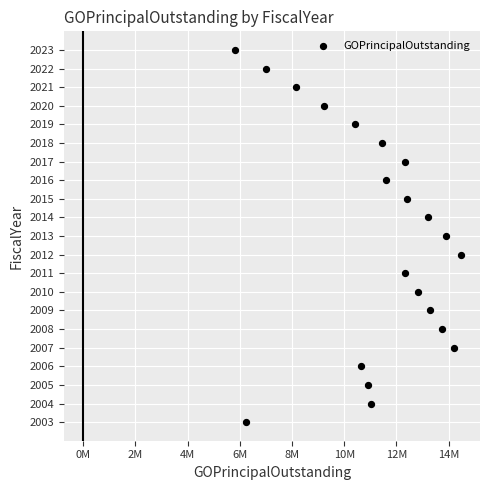

What is the range of Y values (max minus min)?

20